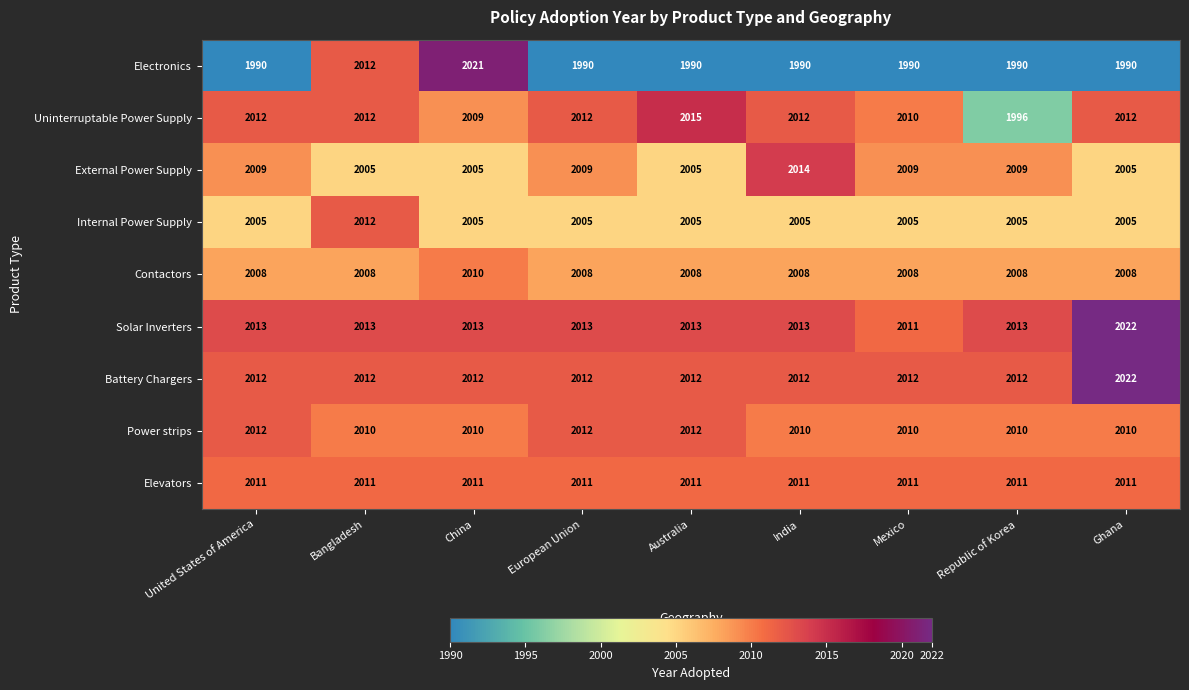

What is the difference between the Solar Inverters values at Ghana and India?

9